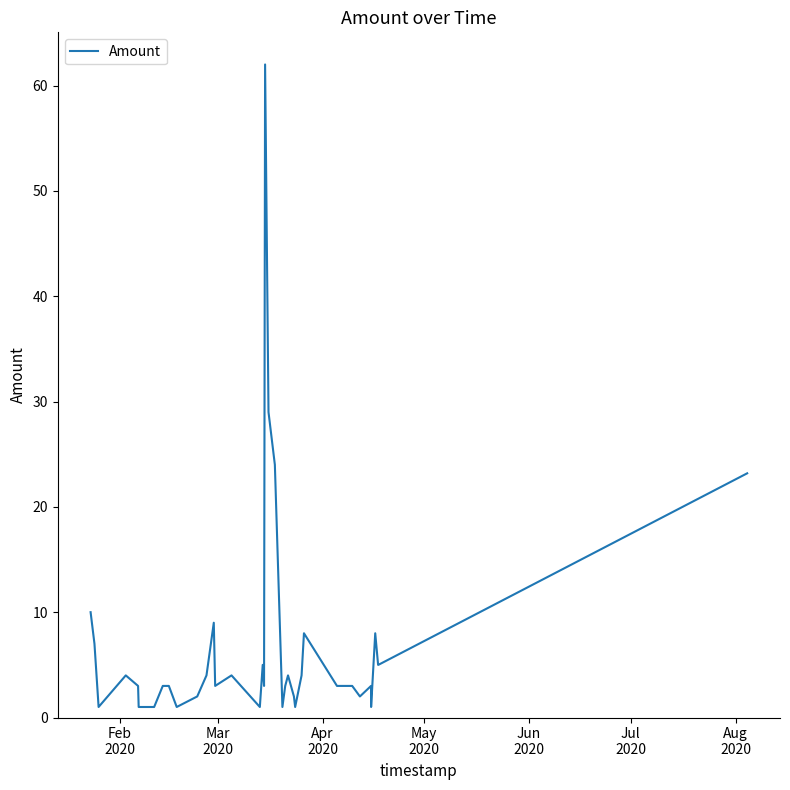

What is the difference between the maximum and minimum values?

61.0